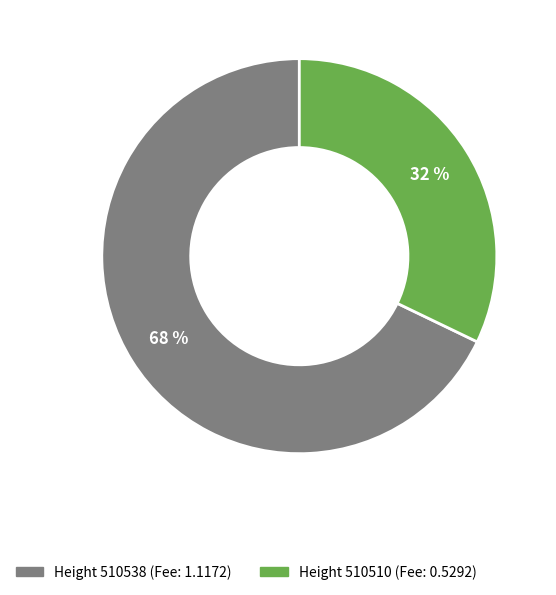

Is there any slice that represents more than half of the pie?

Yes